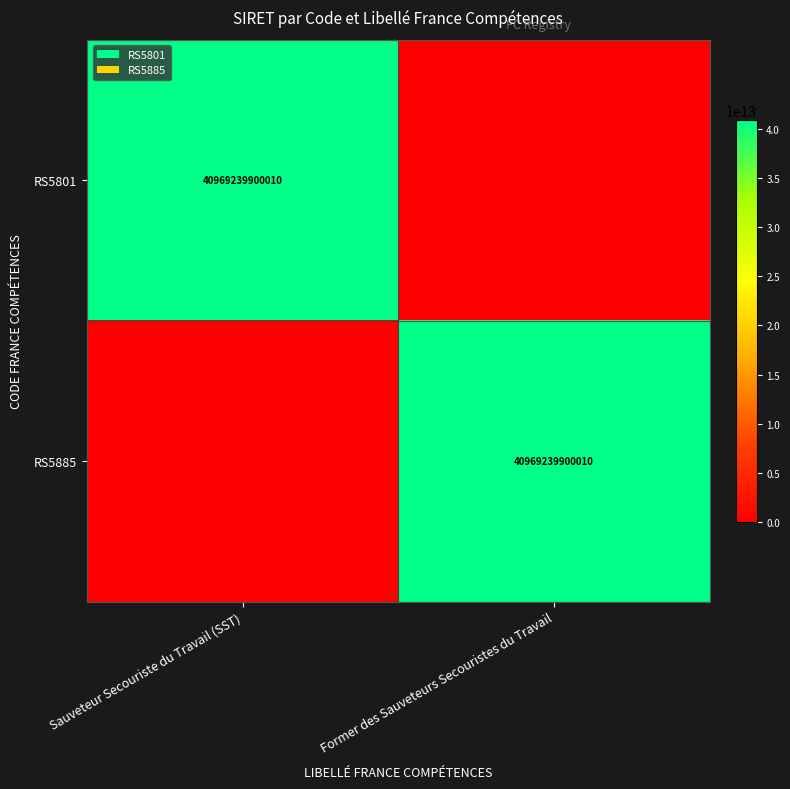

Is it true that RS5885 equals 66179130938662 at Former des Sauveteurs Secouristes du Travail?

False